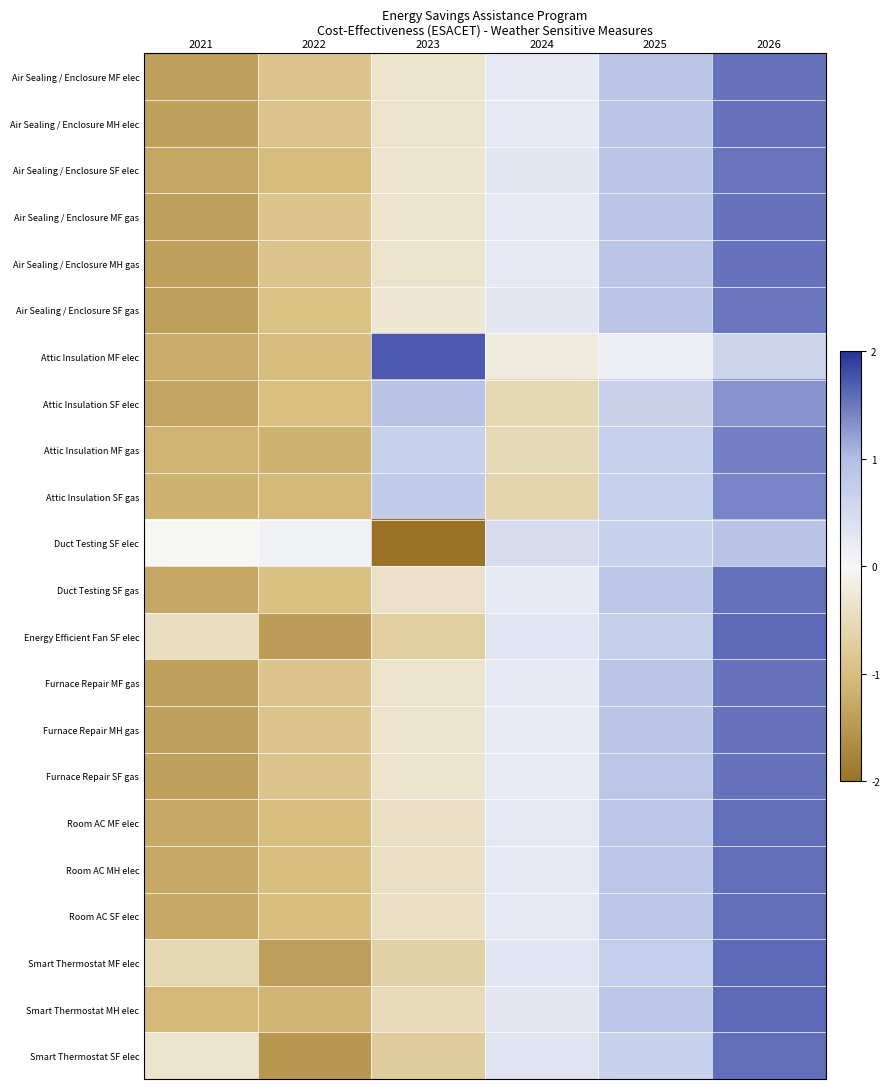

Reading left to right, list all the values displayed in this chart.

Air Sealing / Enclosure MF elec: 2021=-1.4	2022=-0.9	2023=-0.3	2024=0.2	2025=0.9	2026=1.5
Air Sealing / Enclosure MH elec: 2021=-1.4	2022=-0.9	2023=-0.3	2024=0.2	2025=0.9	2026=1.5
Air Sealing / Enclosure SF elec: 2021=-1.3	2022=-1.0	2023=-0.3	2024=0.3	2025=0.9	2026=1.5
Air Sealing / Enclosure MF gas: 2021=-1.4	2022=-0.9	2023=-0.3	2024=0.2	2025=0.9	2026=1.5
Air Sealing / Enclosure MH gas: 2021=-1.4	2022=-0.9	2023=-0.3	2024=0.2	2025=0.9	2026=1.5
Air Sealing / Enclosure SF gas: 2021=-1.4	2022=-0.9	2023=-0.3	2024=0.3	2025=0.9	2026=1.5
Attic Insulation MF elec: 2021=-1.2	2022=-1.0	2023=1.7	2024=-0.2	2025=0.2	2026=0.6
Attic Insulation SF elec: 2021=-1.3	2022=-1.0	2023=0.9	2024=-0.6	2025=0.7	2026=1.3
Attic Insulation MF gas: 2021=-1.1	2022=-1.2	2023=0.7	2024=-0.5	2025=0.7	2026=1.4
Attic Insulation SF gas: 2021=-1.2	2022=-1.1	2023=0.8	2024=-0.6	2025=0.7	2026=1.4
Duct Testing SF elec: 2021=-0.0	2022=0.1	2023=-2.1	2024=0.5	2025=0.7	2026=0.9
Duct Testing SF gas: 2021=-1.3	2022=-1.0	2023=-0.4	2024=0.2	2025=0.9	2026=1.6
Energy Efficient Fan SF elec: 2021=-0.4	2022=-1.5	2023=-0.7	2024=0.3	2025=0.7	2026=1.6
Furnace Repair MF gas: 2021=-1.4	2022=-0.9	2023=-0.3	2024=0.2	2025=0.9	2026=1.5
Furnace Repair MH gas: 2021=-1.4	2022=-0.9	2023=-0.3	2024=0.2	2025=0.9	2026=1.5
Furnace Repair SF gas: 2021=-1.4	2022=-0.9	2023=-0.3	2024=0.2	2025=0.9	2026=1.5
Room AC MF elec: 2021=-1.3	2022=-1.0	2023=-0.4	2024=0.3	2025=0.9	2026=1.6
Room AC MH elec: 2021=-1.3	2022=-1.0	2023=-0.4	2024=0.3	2025=0.9	2026=1.6
Room AC SF elec: 2021=-1.3	2022=-1.0	2023=-0.4	2024=0.3	2025=0.9	2026=1.6
Smart Thermostat MF elec: 2021=-0.6	2022=-1.4	2023=-0.7	2024=0.3	2025=0.7	2026=1.6
Smart Thermostat MH elec: 2021=-1.1	2022=-1.1	2023=-0.5	2024=0.3	2025=0.8	2026=1.6
Smart Thermostat SF elec: 2021=-0.3	2022=-1.5	2023=-0.8	2024=0.3	2025=0.7	2026=1.6